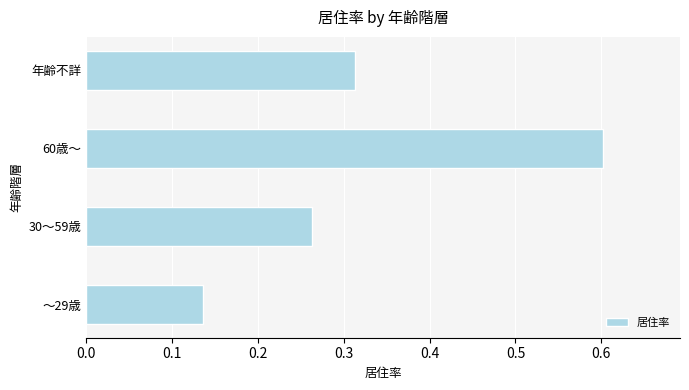

How many bars are there in total?

4